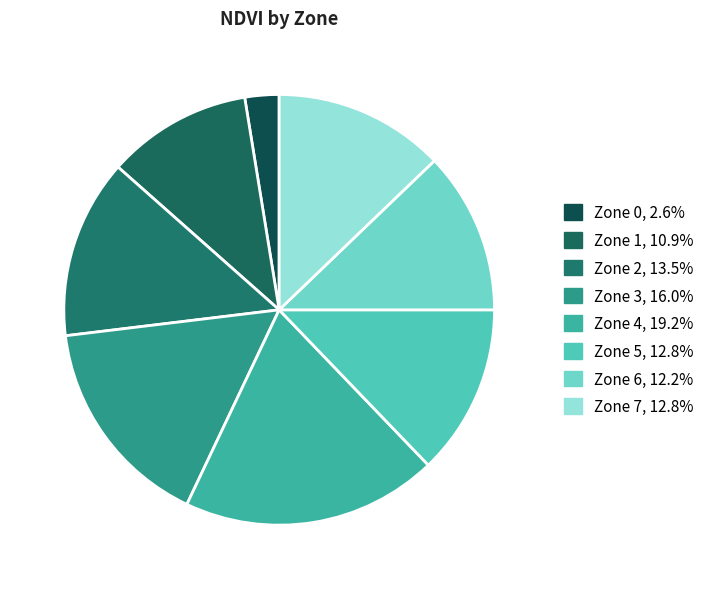

To the nearest percent, what is the difference between the Zone 6 and Zone 2 slice percentages?

1%